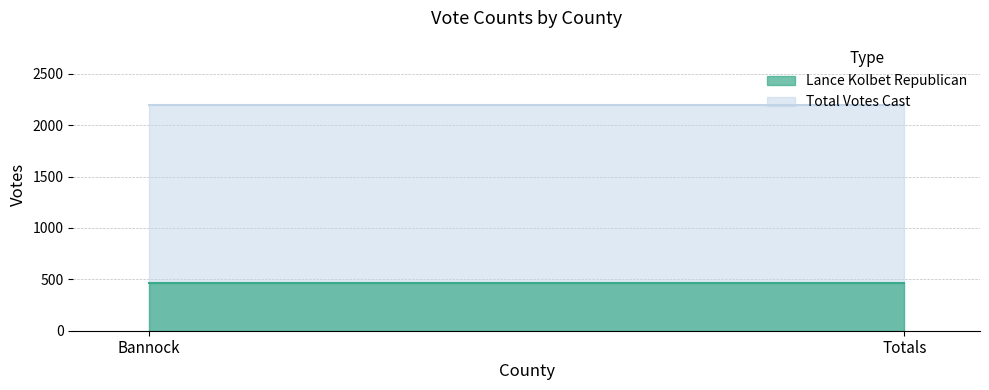

Which has a higher value, Totals or Bannock?

Totals